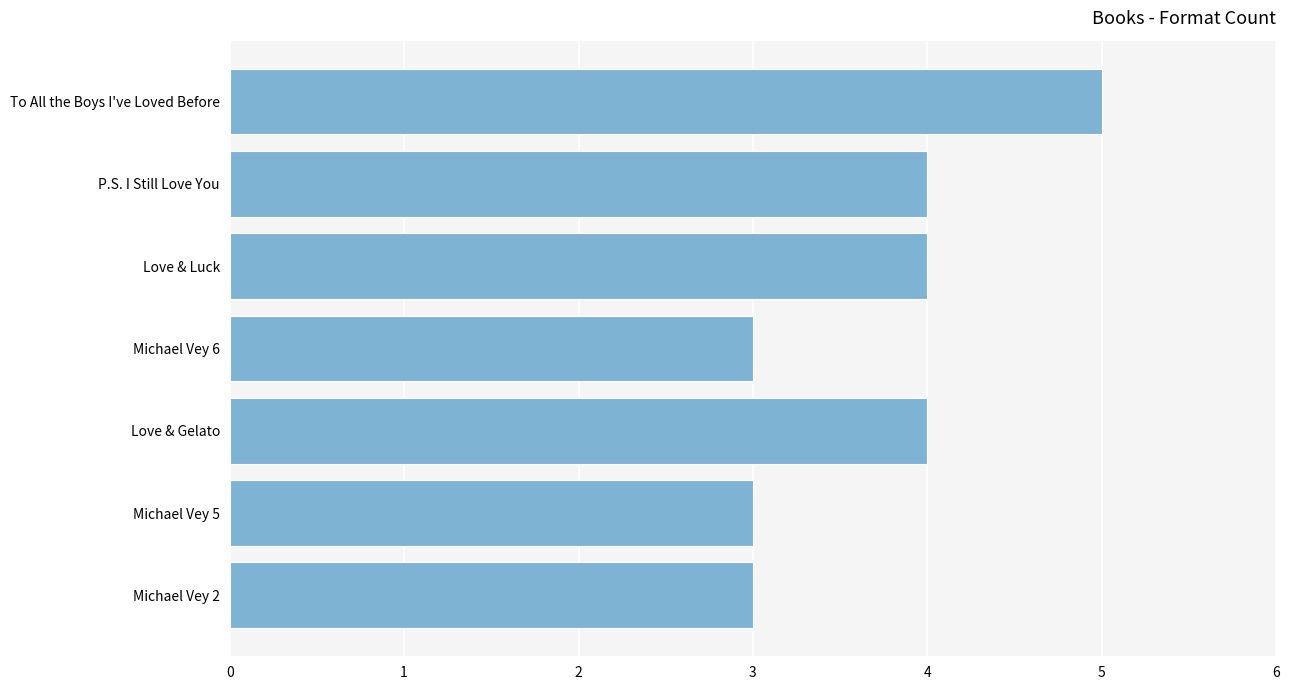

What is the difference between the maximum and second lowest values?

2